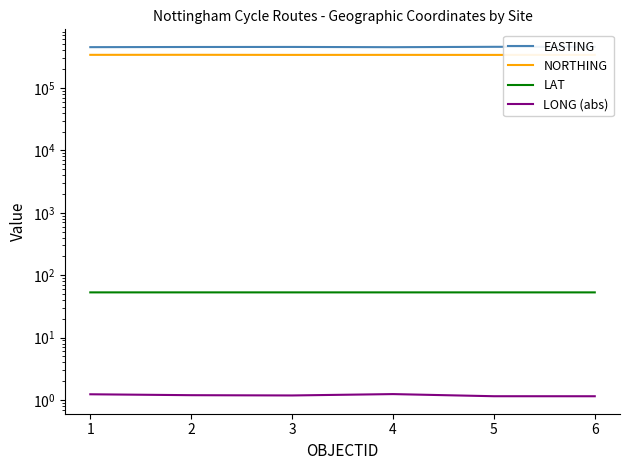

What is the total value across all series at 2?

795031.3